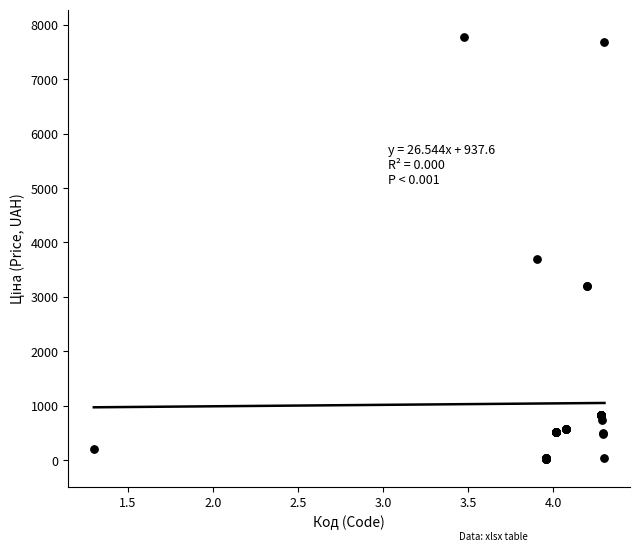

What Y value in the scatter plot is closest to 3897?

3687.1